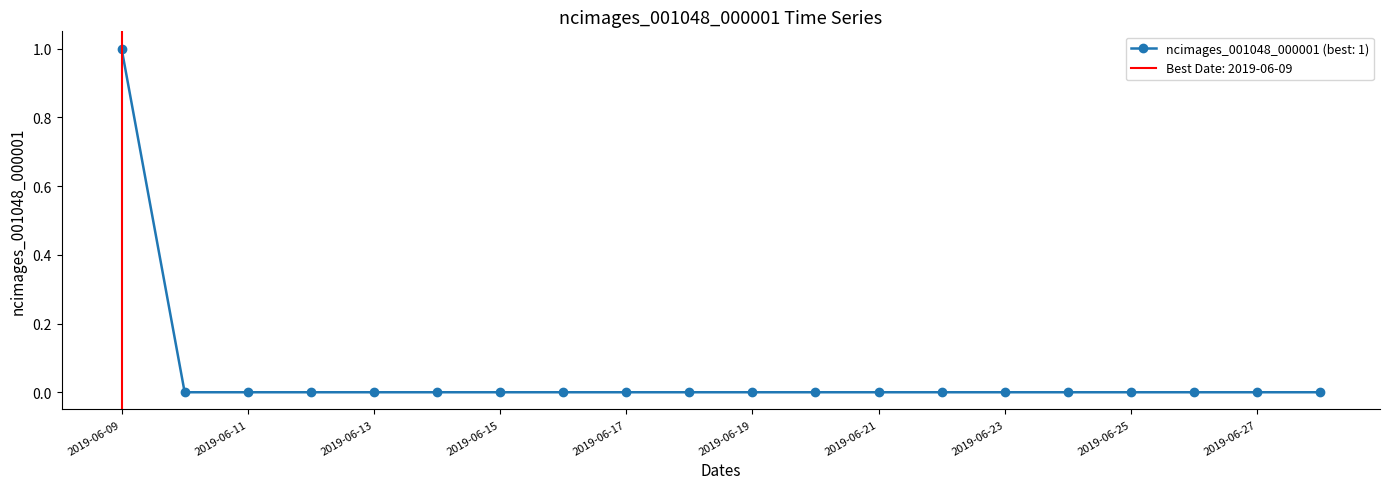

True or false: the data shows 0 at 2019-06-27.

True